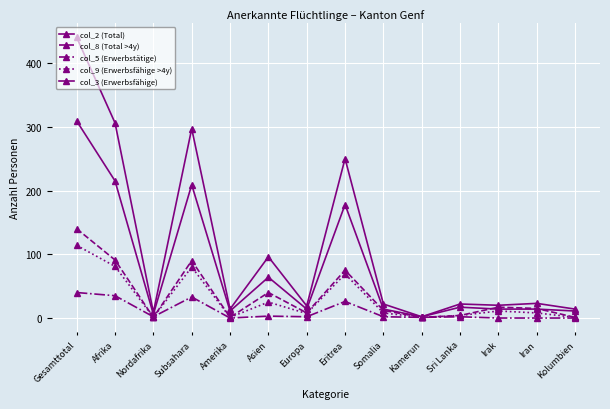

Which category has the lowest value in the col_9 (Erwerbsfähige >4y) series?

Nordafrika